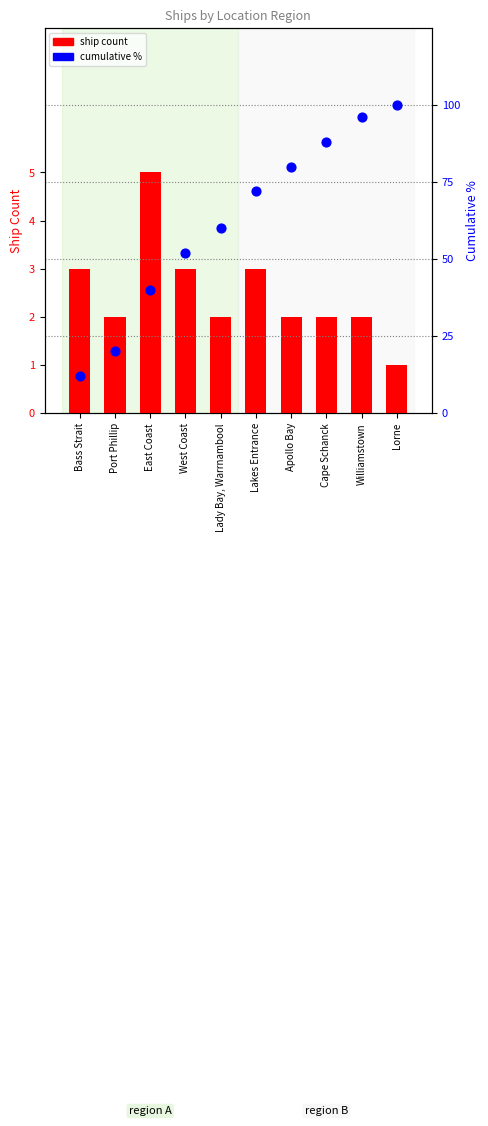

Which series has the widest spread of Y values?

cumulative %